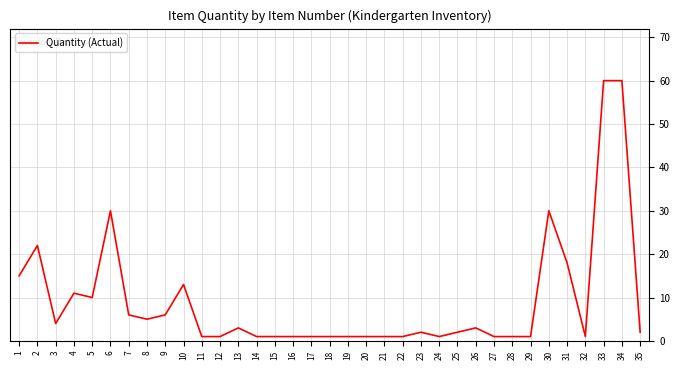

What is the greatest value displayed?

60